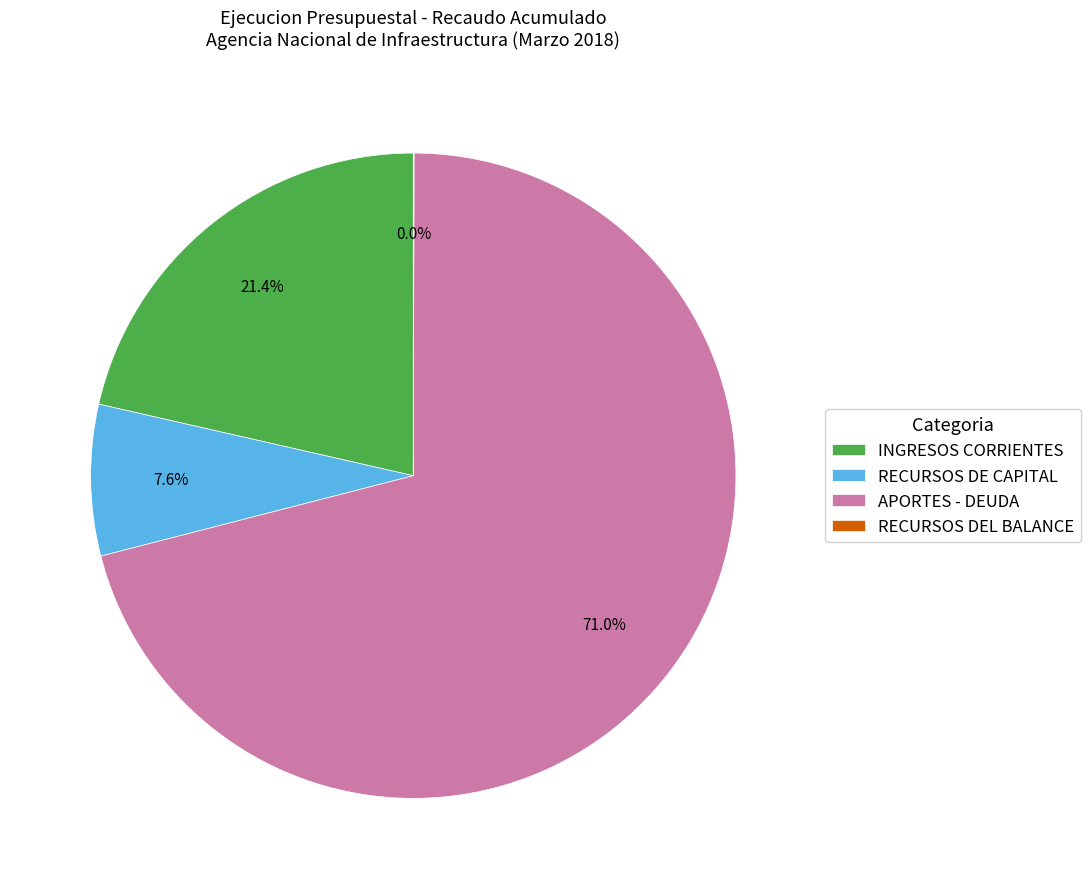

Which slice is the largest?

APORTES - DEUDA